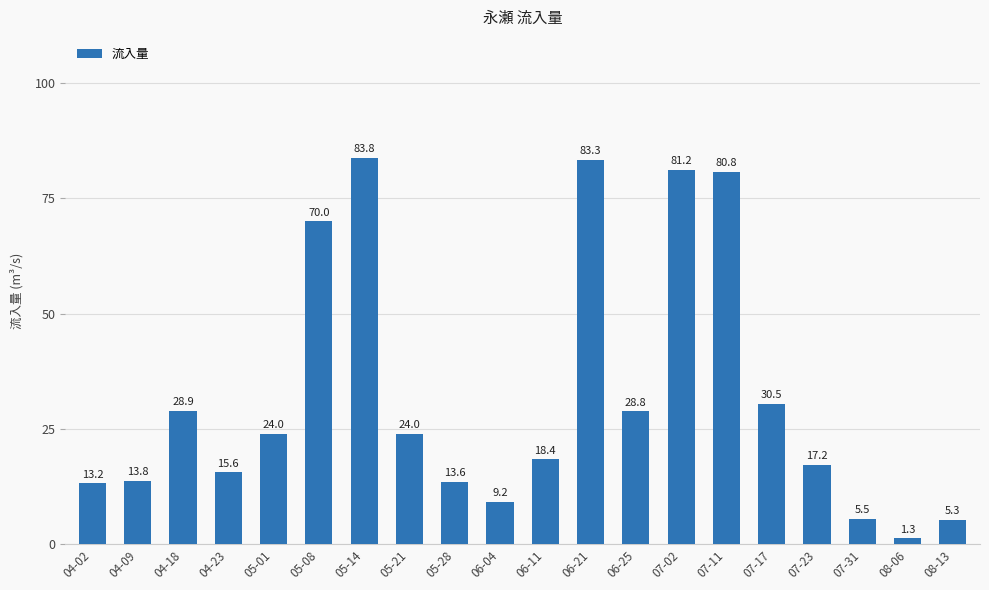

Reading left to right, what are all the values shown in this chart?

04-02=13.2	04-09=13.8	04-18=28.9	04-23=15.6	05-01=24.0	05-08=70.0	05-14=83.8	05-21=24.0	05-28=13.6	06-04=9.2	06-11=18.4	06-21=83.3	06-25=28.8	07-02=81.2	07-11=80.8	07-17=30.5	07-23=17.2	07-31=5.5	08-06=1.3	08-13=5.3